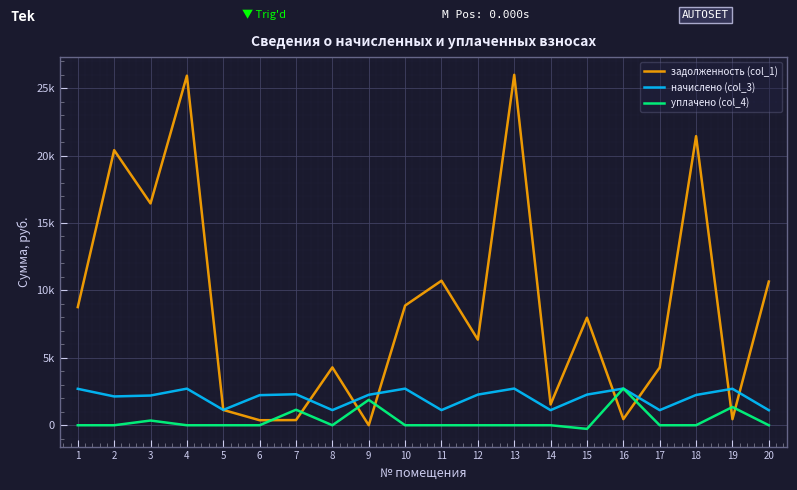

Which series has the largest range (max minus min)?

задолженность (col_1)